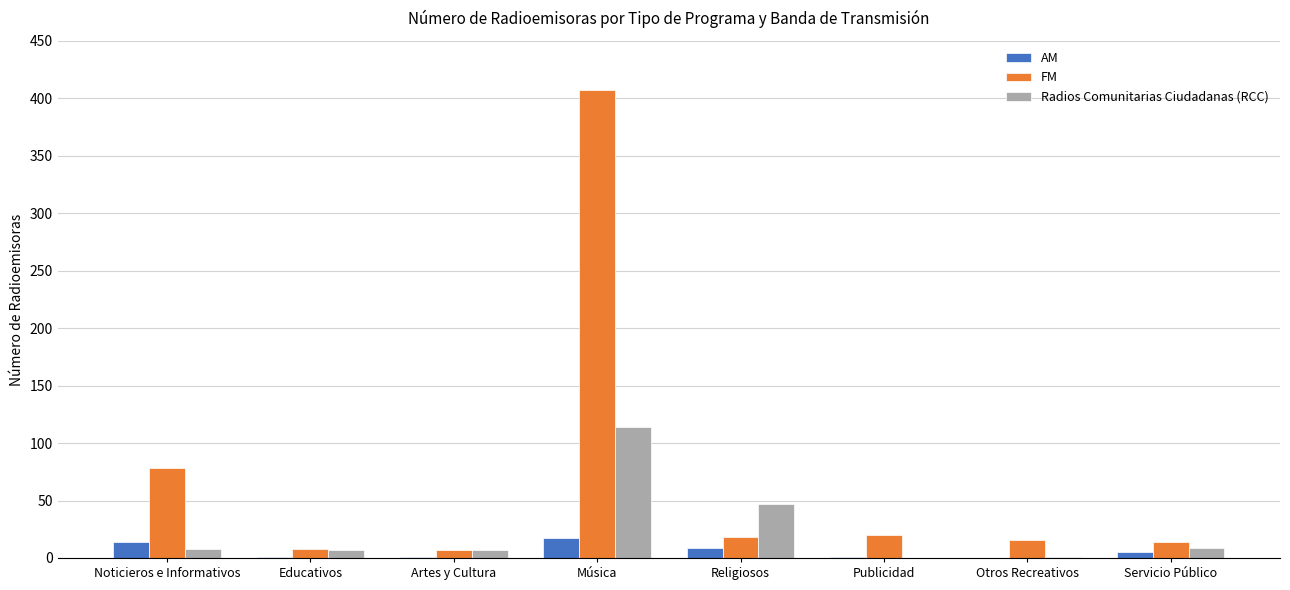

Which series has the largest total across all categories?

FM